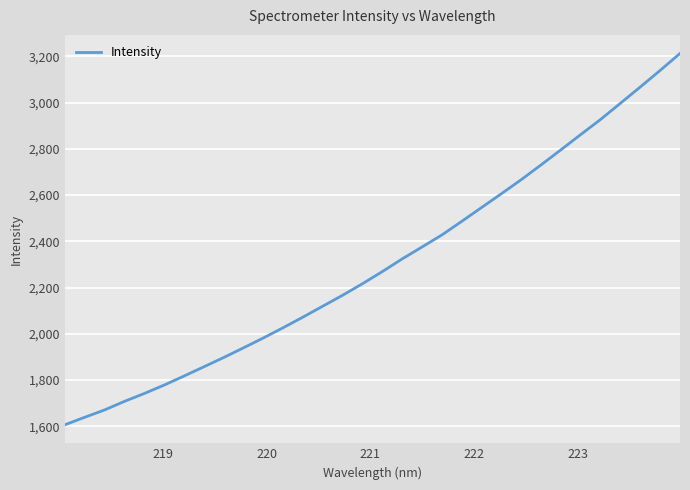

How many lines are shown in the chart?

1